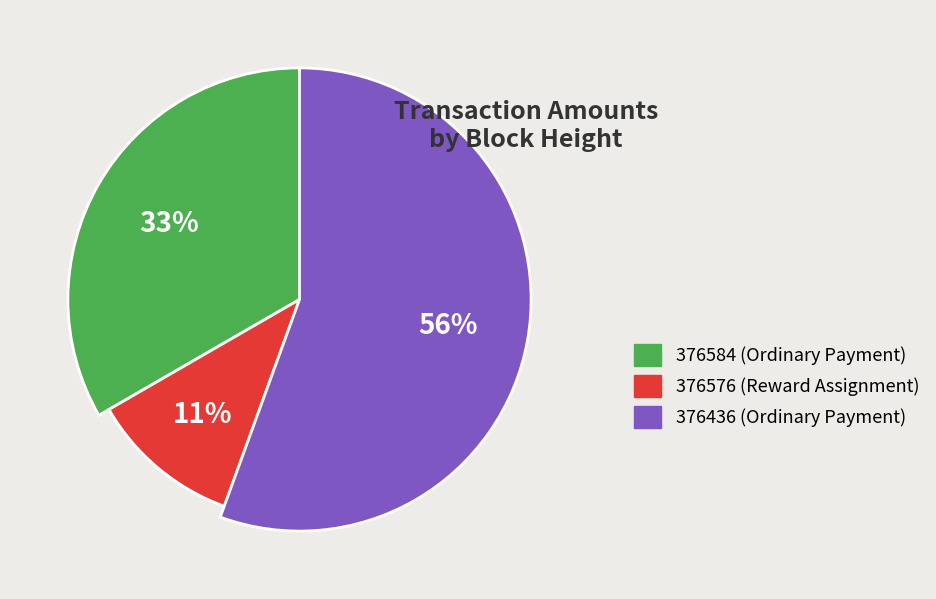

How many segments does this pie chart have?

3